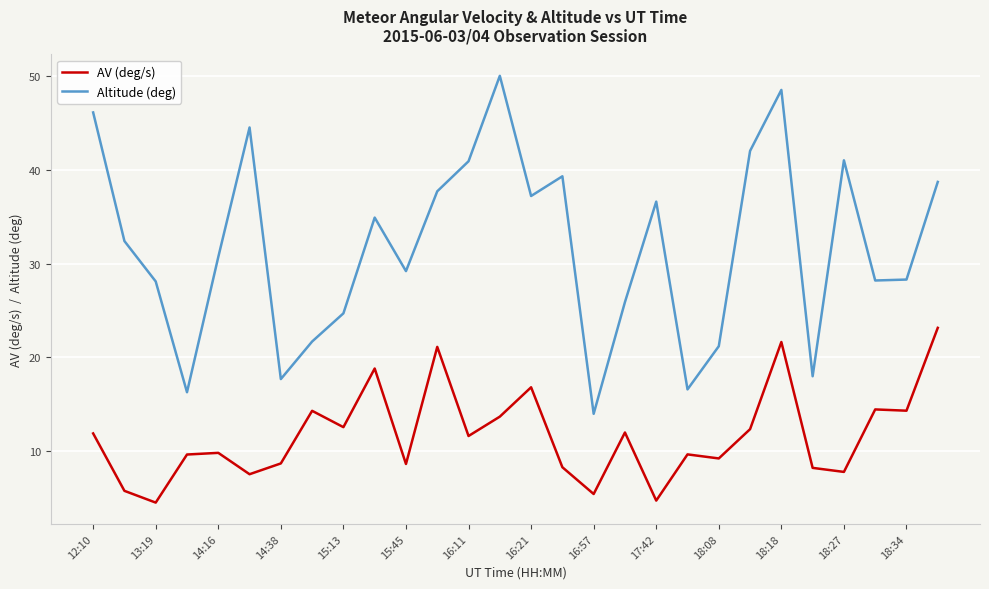

Which series has the largest range (max minus min)?

Altitude (deg)